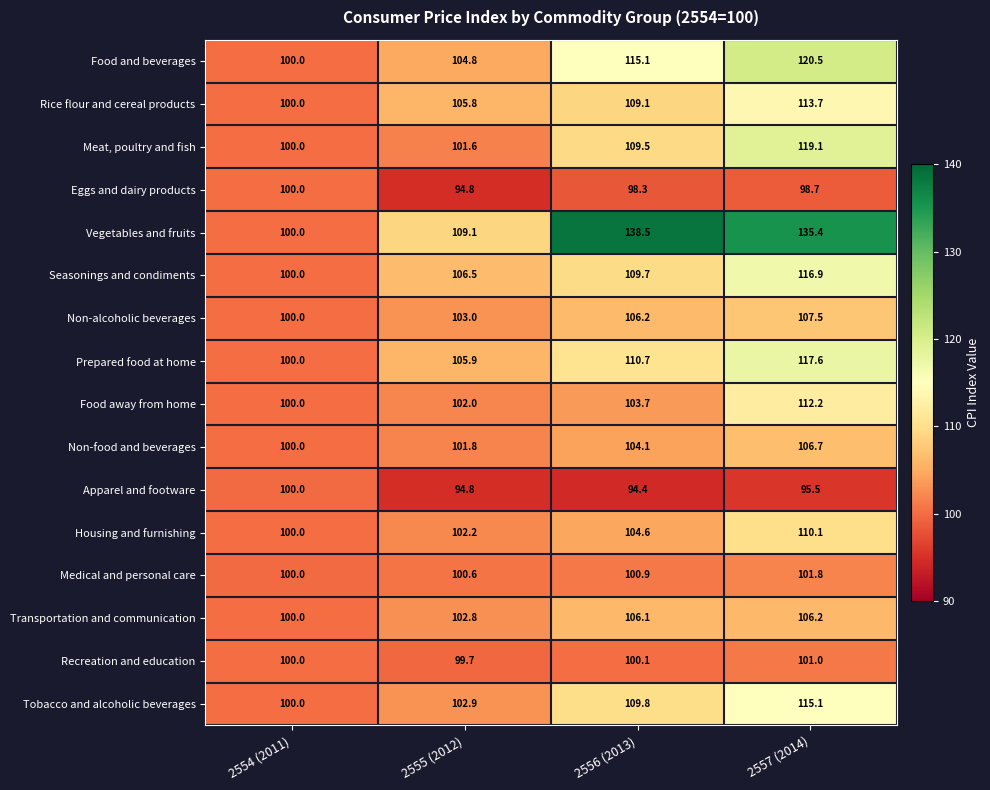

At which category does the chart reach its minimum across all series?

2556 (2013)